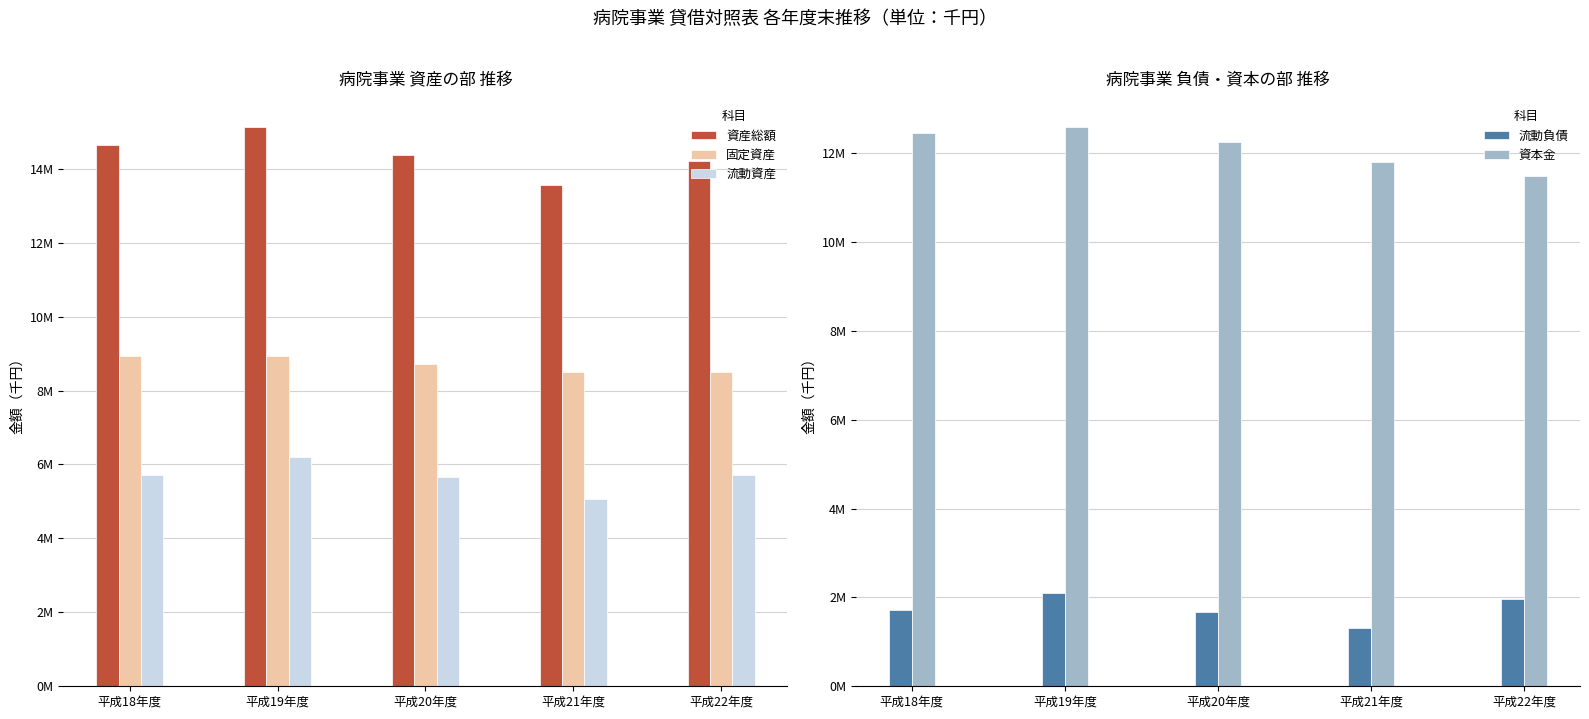

What position from the right is 平成22年度?

1